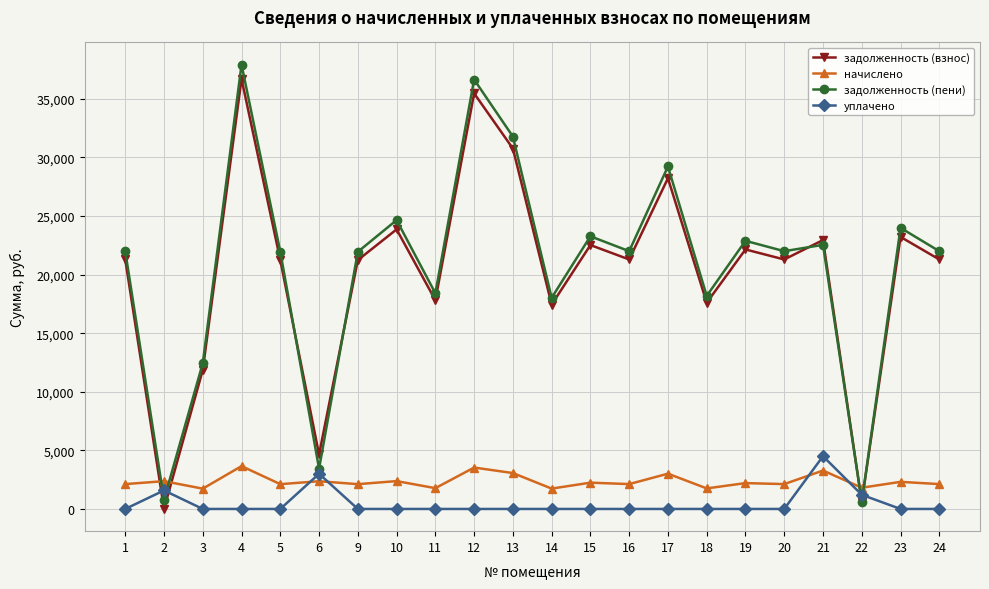

Rank the series at 19 from highest to lowest value.

задолженность (пени), задолженность (взнос), начислено, уплачено